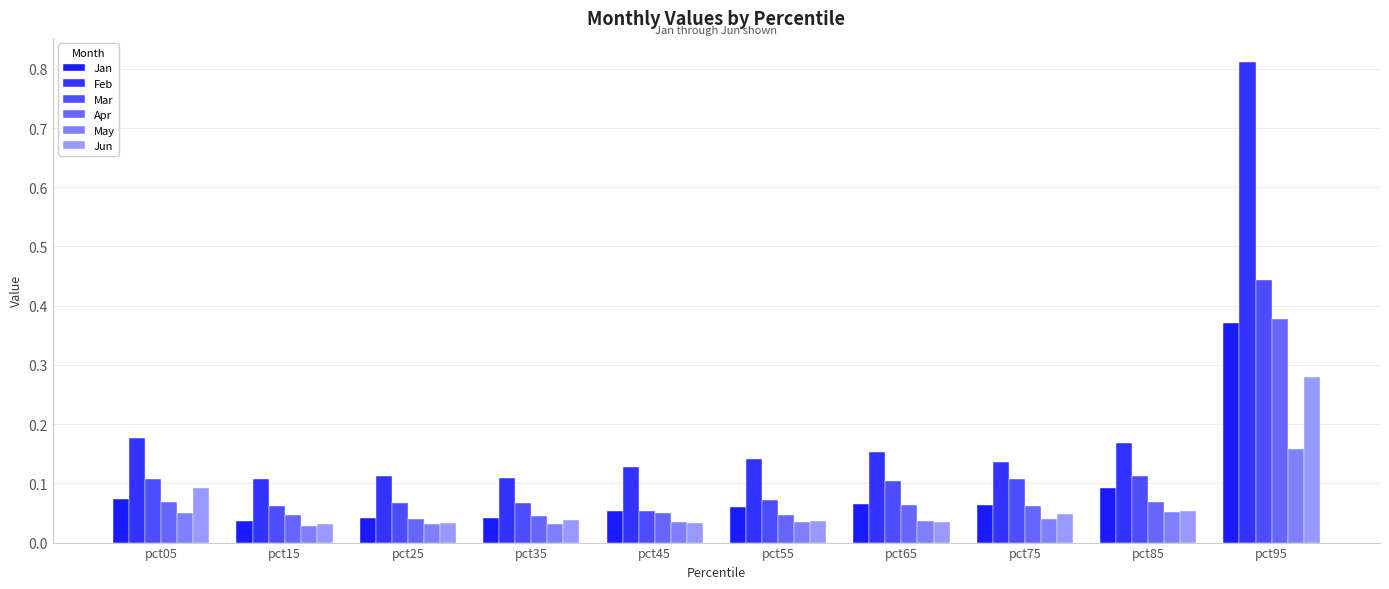

Reading left to right, transcribe all the data shown in this chart.

Jan: 0.1	0.0	0.0	0.0	0.1	0.1	0.1	0.1	0.1	0.4
Feb: 0.2	0.1	0.1	0.1	0.1	0.1	0.2	0.1	0.2	0.8
Mar: 0.1	0.1	0.1	0.1	0.1	0.1	0.1	0.1	0.1	0.4
Apr: 0.1	0.0	0.0	0.0	0.0	0.0	0.1	0.1	0.1	0.4
May: 0.0	0.0	0.0	0.0	0.0	0.0	0.0	0.0	0.1	0.2
Jun: 0.1	0.0	0.0	0.0	0.0	0.0	0.0	0.0	0.1	0.3